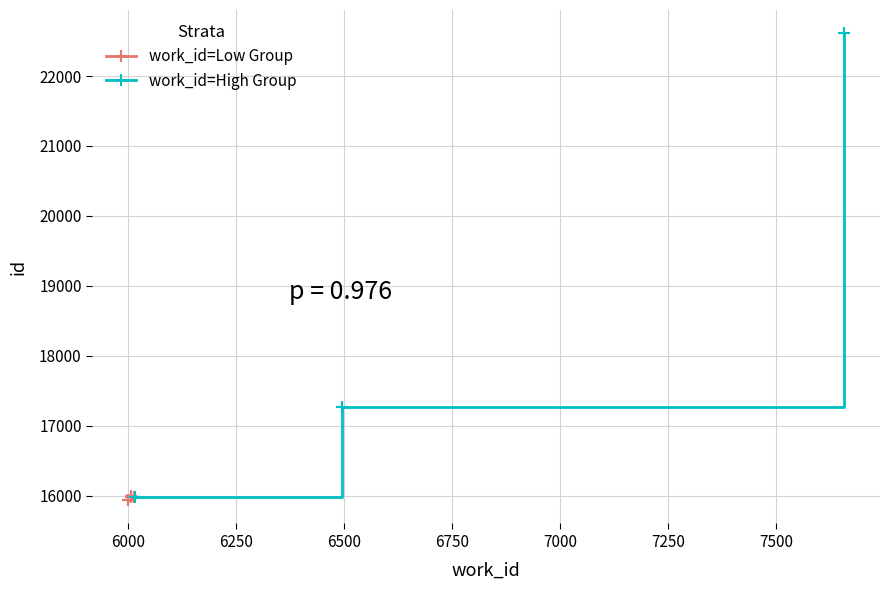

What are all the series names shown in the legend?

work_id=Low Group, work_id=High Group